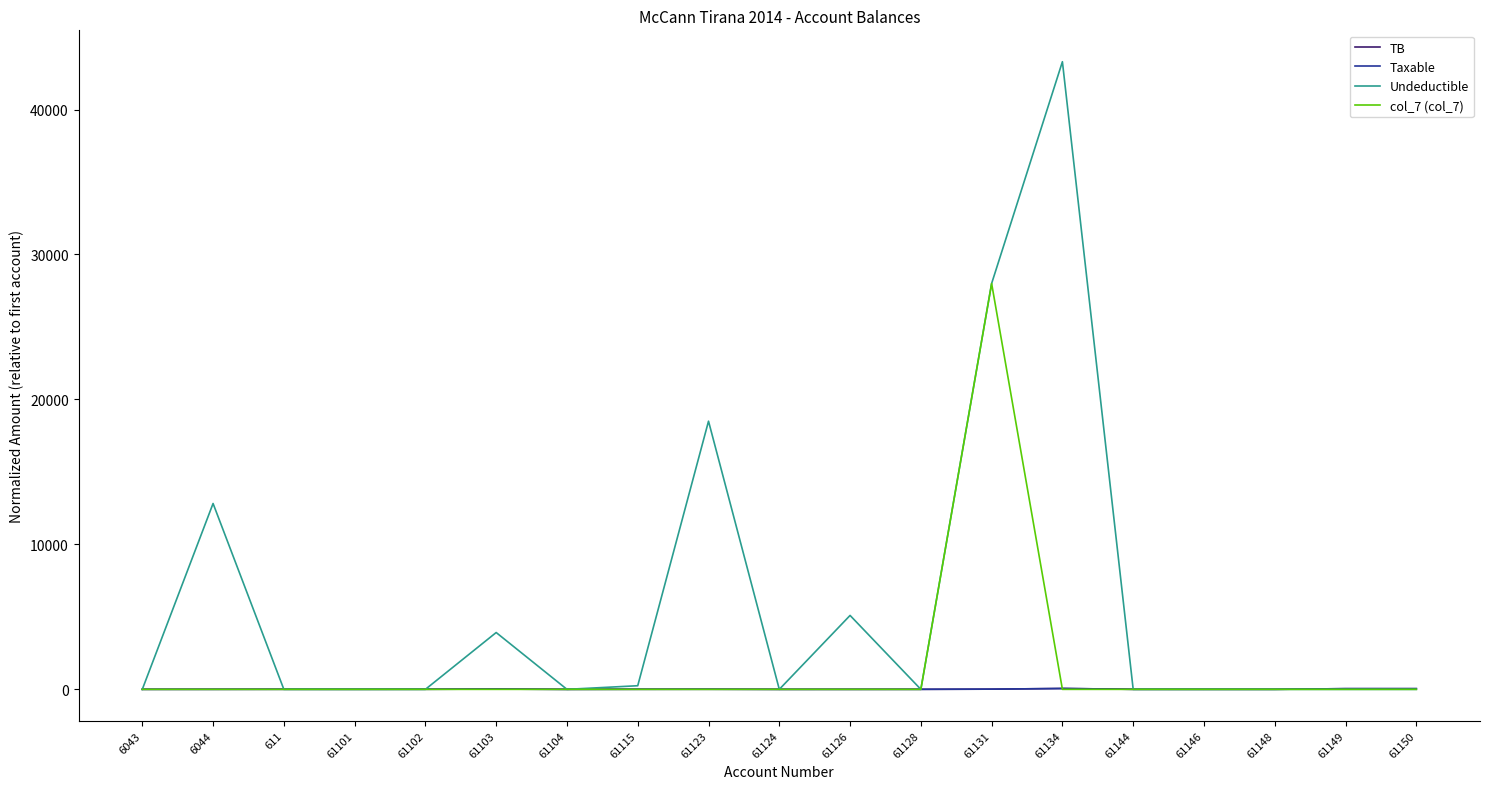

Is it true that Taxable equals 13.7 at 61131?

True